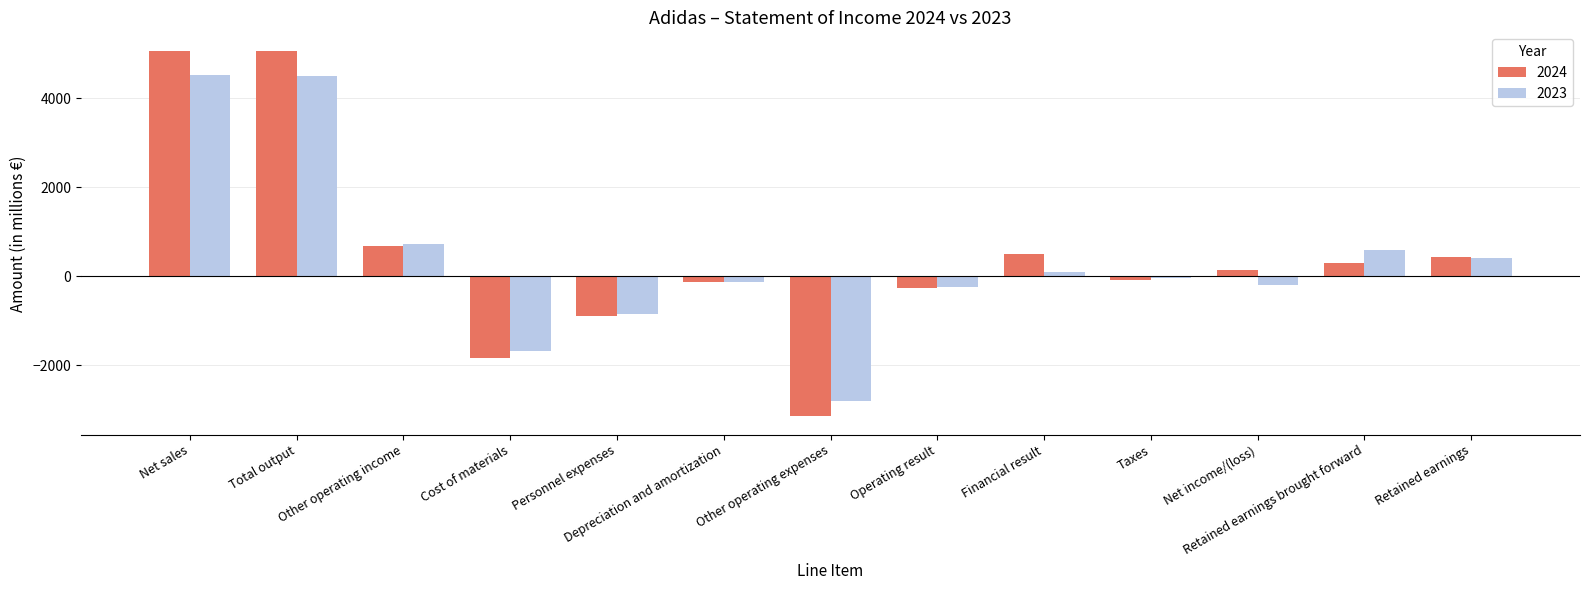

List the series in order of their peak value, highest first.

2024, 2023